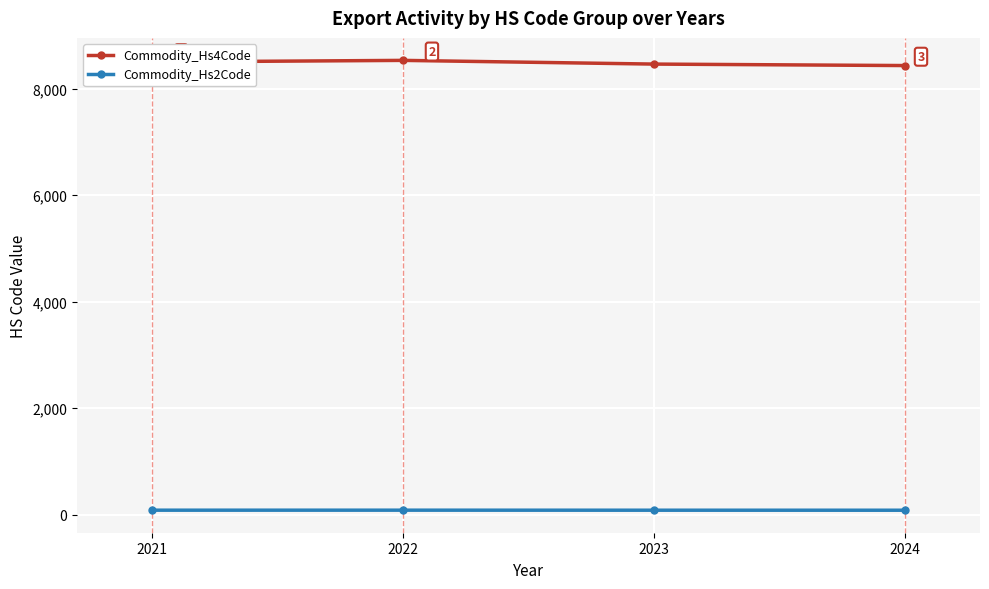

What is the difference between the maximum and second lowest values in the Commodity_Hs4Code series?

69.5